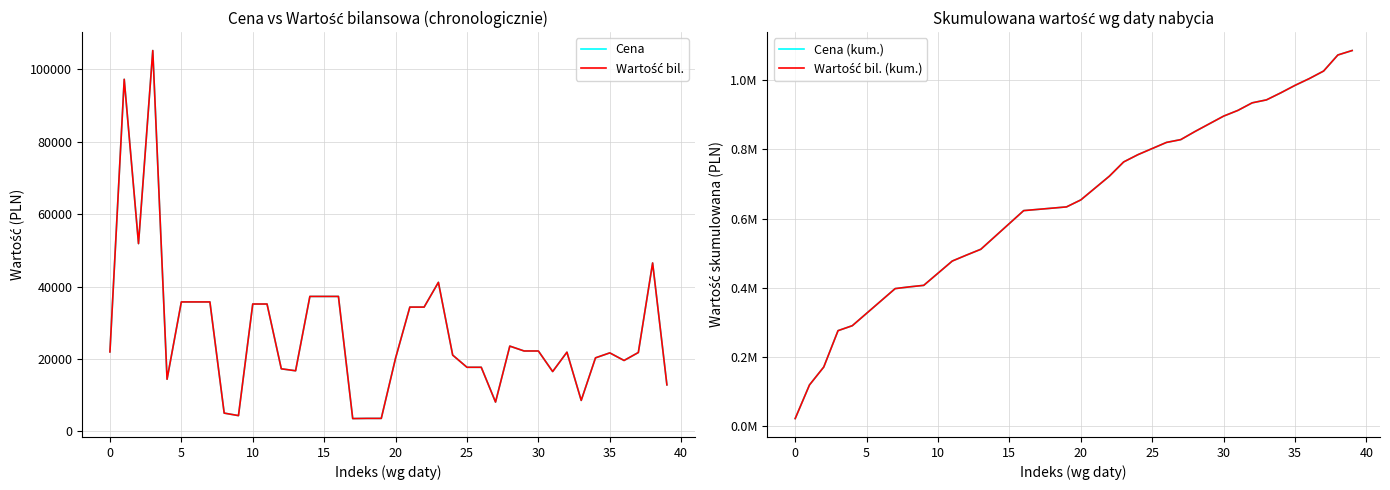

List the series in order of their peak value, highest first.

Cena (kum.), Wartość bil. (kum.), Cena, Wartość bil.